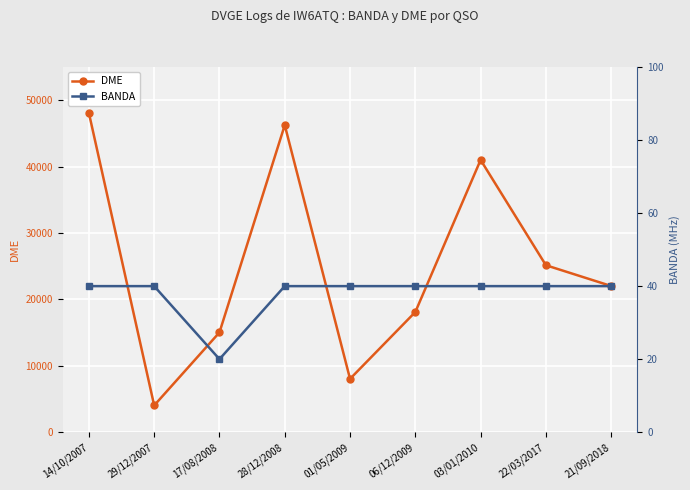

What is the maximum value shown in the chart?

48075